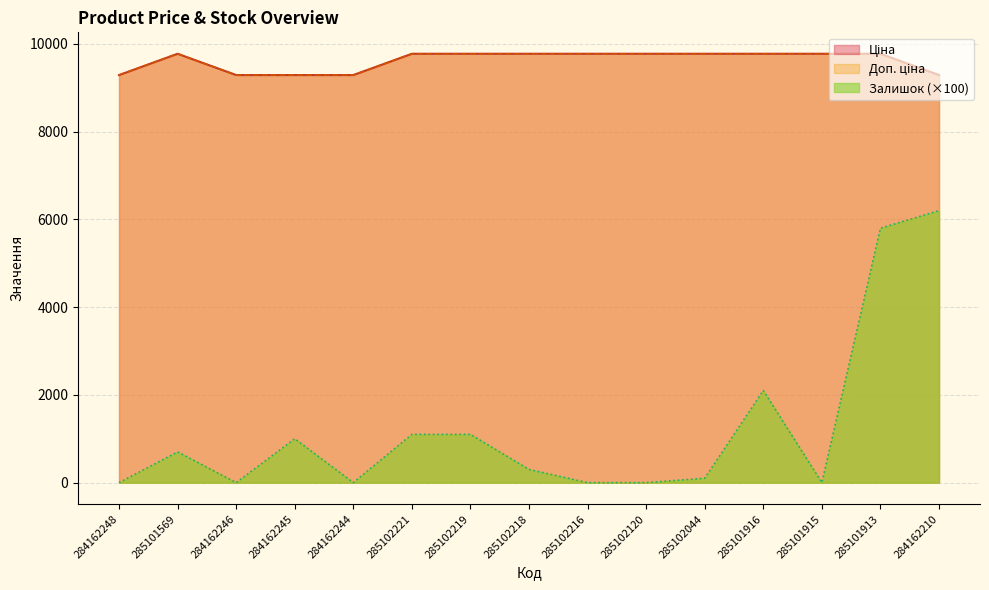

Reading left to right, extract all data points from this chart.

Ціна: 284162248=9290.5	285101569=9775.5	284162246=9290.5	284162245=9290.5	284162244=9290.5	285102221=9775.5	285102219=9775.5	285102218=9775.5	285102216=9775.5	285102120=9775.5	285102044=9775.5	285101916=9775.5	285101915=9775.5	285101913=9775.5	284162210=9290.5
Доп. ціна: 284162248=9290.5	285101569=9775.5	284162246=9290.5	284162245=9290.5	284162244=9290.5	285102221=9775.5	285102219=9775.5	285102218=9775.5	285102216=9775.5	285102120=9775.5	285102044=9775.5	285101916=9775.5	285101915=9775.5	285101913=9775.5	284162210=9290.5
Залишок: 284162248=0.0	285101569=700.0	284162246=0.0	284162245=1000.0	284162244=0.0	285102221=1100.0	285102219=1100.0	285102218=300.0	285102216=0.0	285102120=0.0	285102044=100.0	285101916=2100.0	285101915=0.0	285101913=5800.0	284162210=6200.0